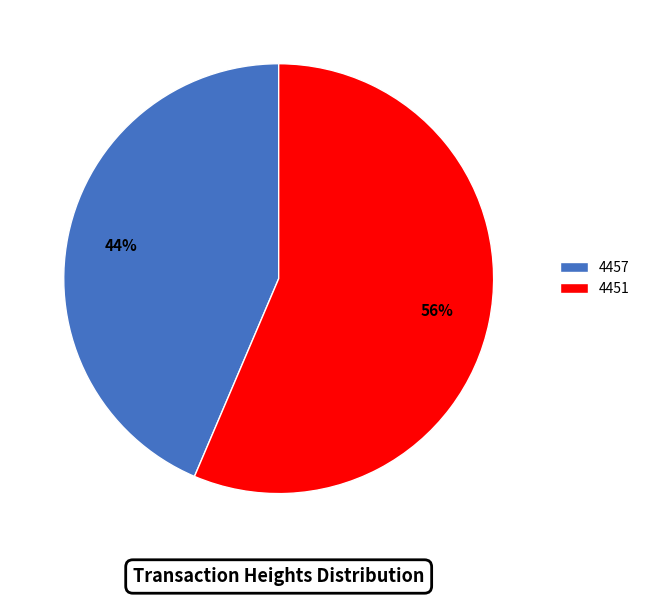

Does 4451 account for over 50% of the chart?

Yes